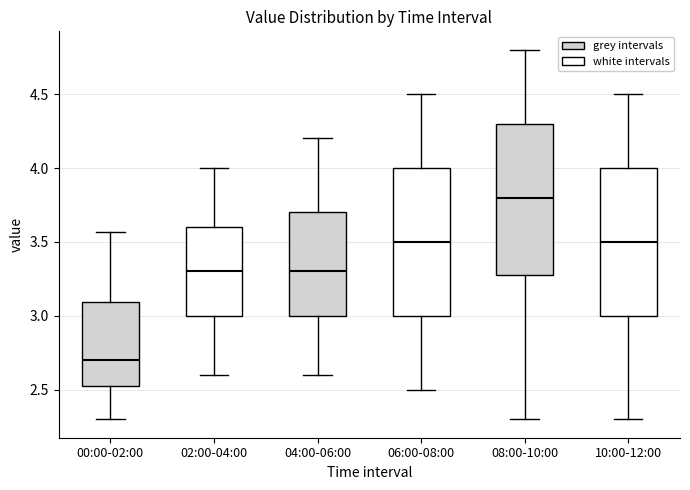

Reading left to right, read every box against the y-axis: the position of its median line, the range the box covers, and the ends of its whiskers. The values are not printed on the chart, so give them approximately, as read against the axis.

00:00-02:00: median 2.70, box 2.50 to 3.10, whiskers 2.30 to 3.55
02:00-04:00: median 3.30, box 3.00 to 3.60, whiskers 2.60 to 4.00
04:00-06:00: median 3.30, box 3.00 to 3.70, whiskers 2.60 to 4.20
06:00-08:00: median 3.50, box 3.00 to 4.00, whiskers 2.50 to 4.50
08:00-10:00: median 3.80, box 3.30 to 4.30, whiskers 2.30 to 4.80
10:00-12:00: median 3.50, box 3.00 to 4.00, whiskers 2.30 to 4.50